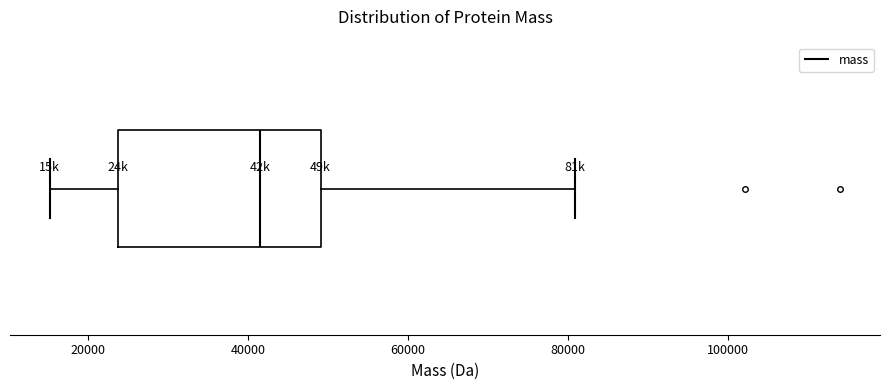

Where does the median line of the box sit on the x-axis? The values are not printed on the chart, so give them approximately, as read against the axis.

42000